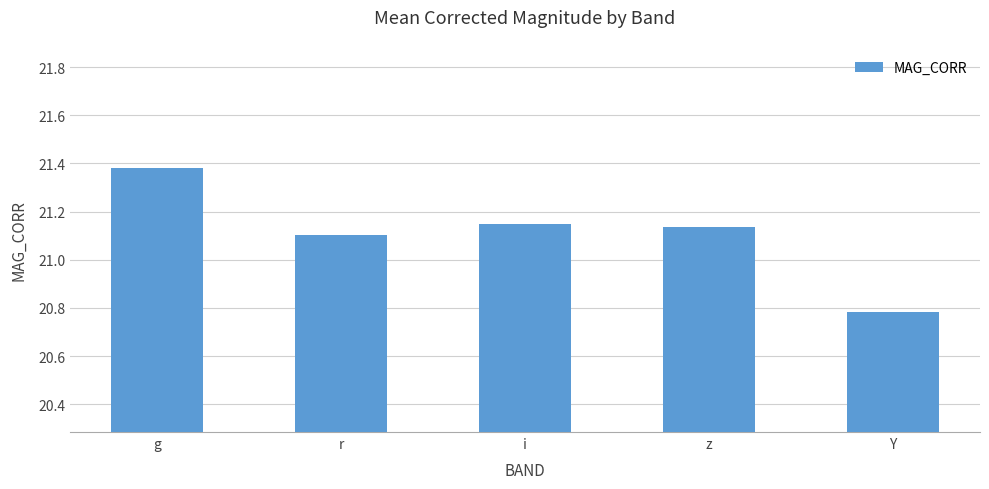

What is the sum of all values?

105.6